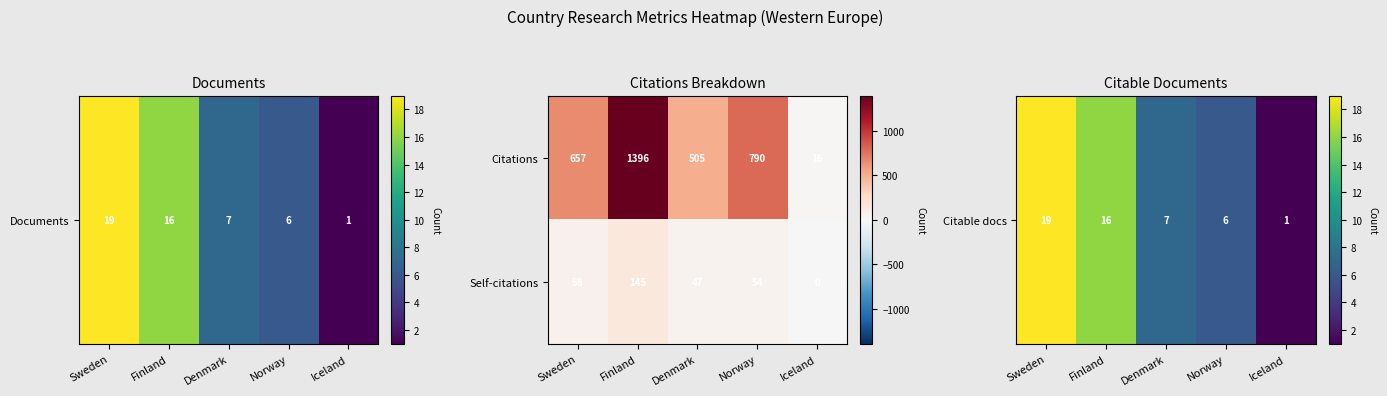

What is the sum of the Self-citations values at Finland and Iceland?

145